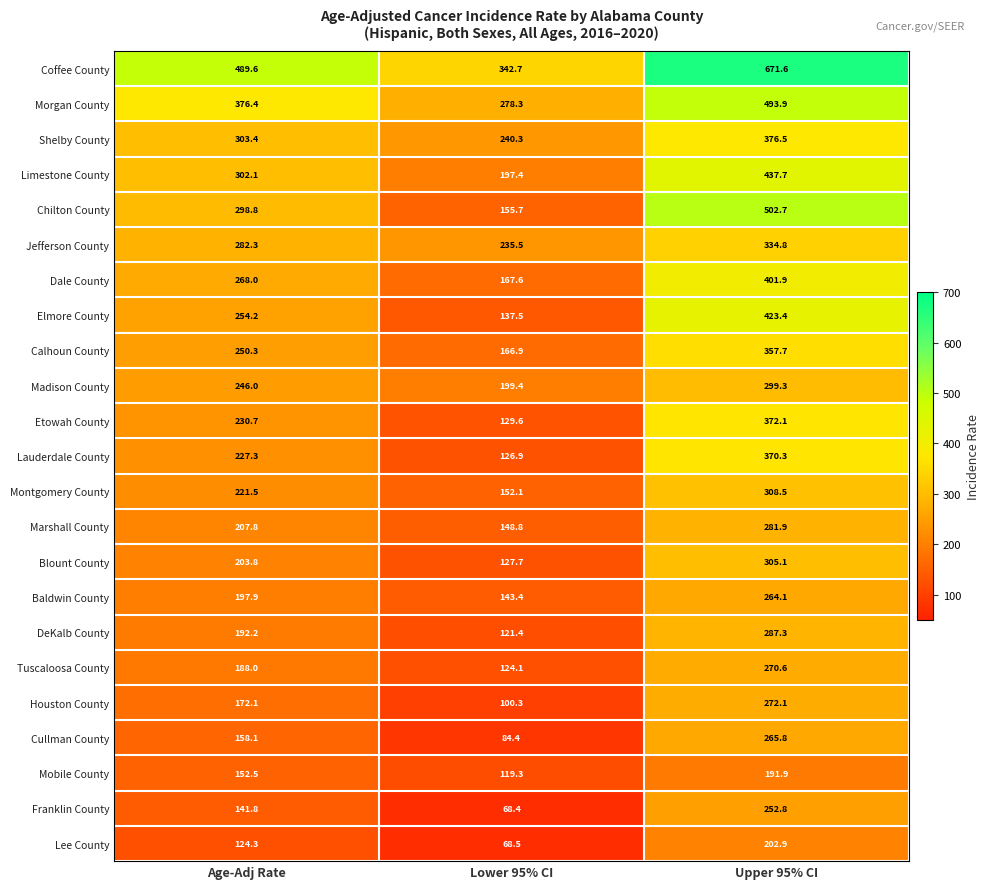

Rank the series by their maximum value, from lowest to highest.

Mobile County, Lee County, Franklin County, Baldwin County, Cullman County, Tuscaloosa County, Houston County, Marshall County, DeKalb County, Madison County, Blount County, Montgomery County, Jefferson County, Calhoun County, Lauderdale County, Etowah County, Shelby County, Dale County, Elmore County, Limestone County, Morgan County, Chilton County, Coffee County